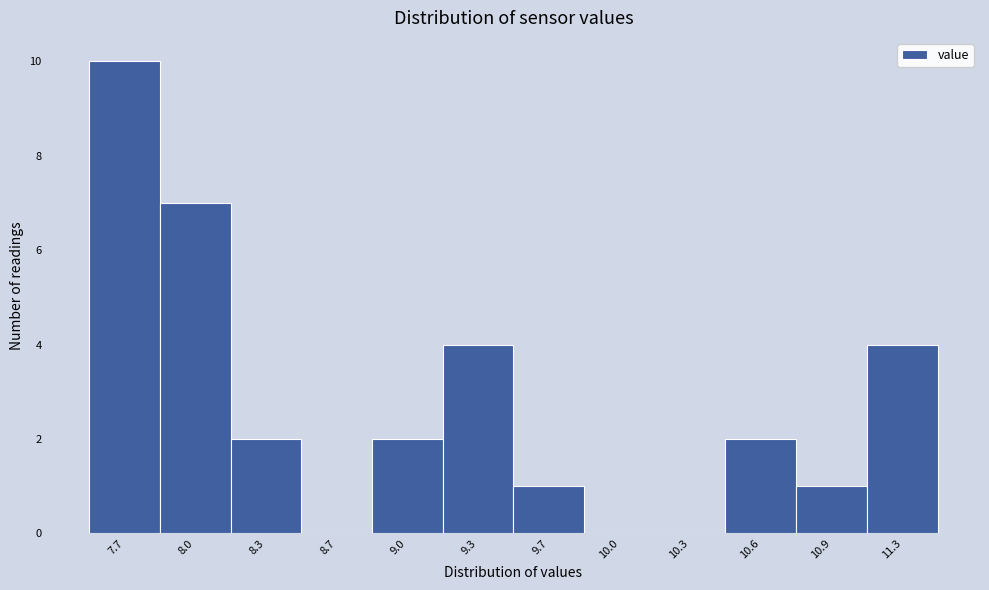

Reading right to left, what are all the values shown in this chart?

11.3=4	10.9=1	10.6=2	10.3=0	10.0=0	9.7=1	9.3=4	9.0=2	8.7=0	8.3=2	8.0=7	7.7=10